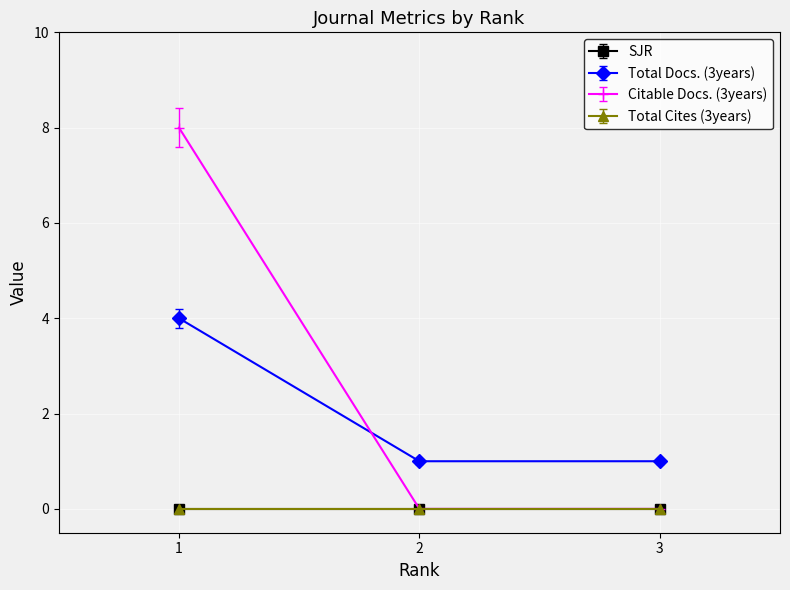

Is this an area chart (filled region under the line)?

No